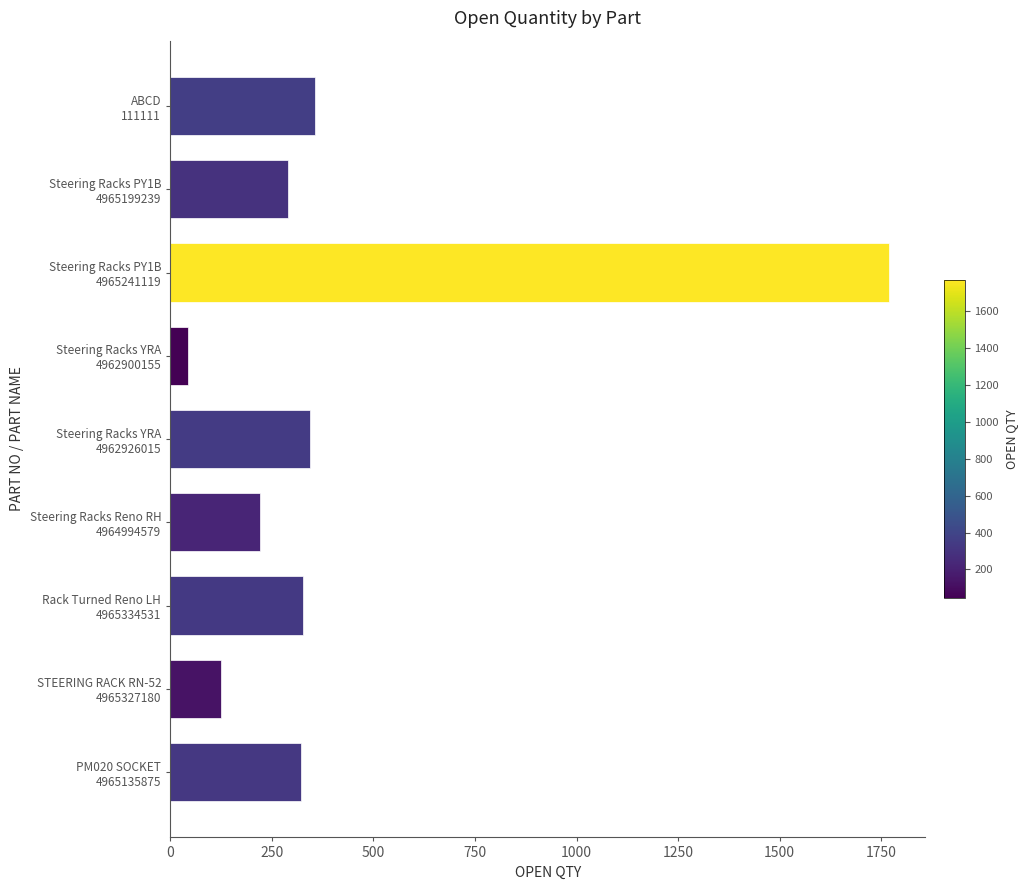

How many series are shown in this chart?

1